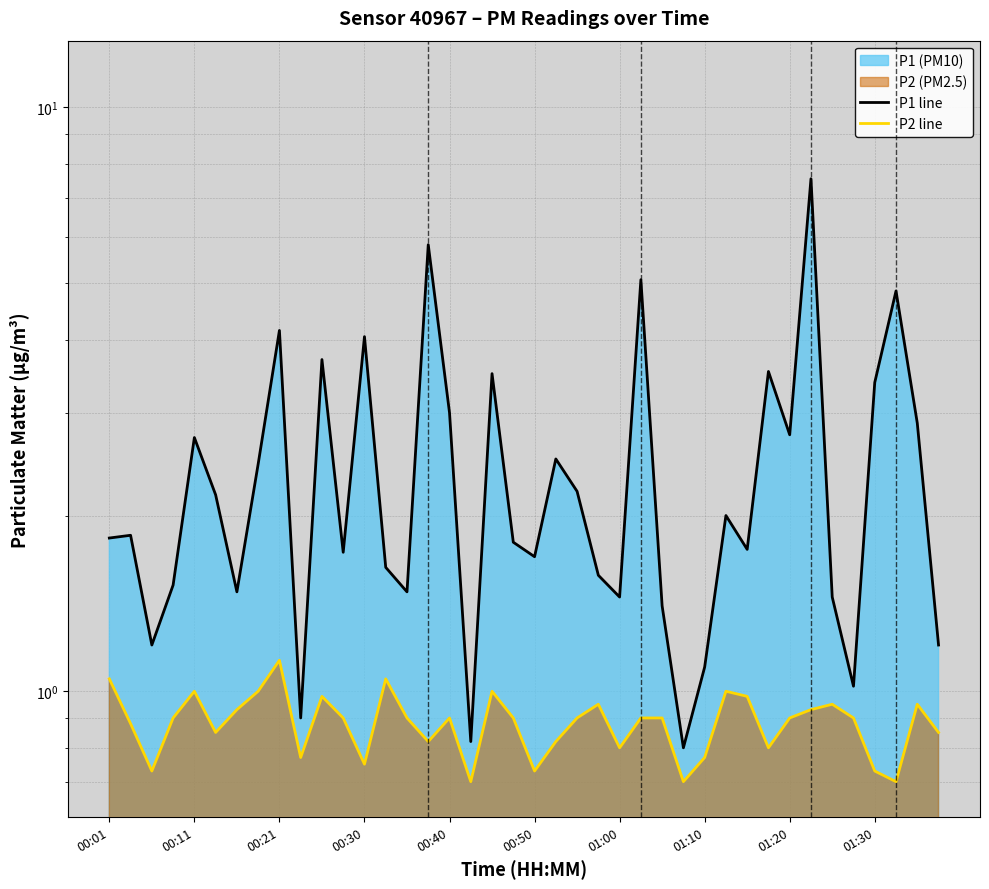

True or false: P2 line and P1 line cross at least once.

False